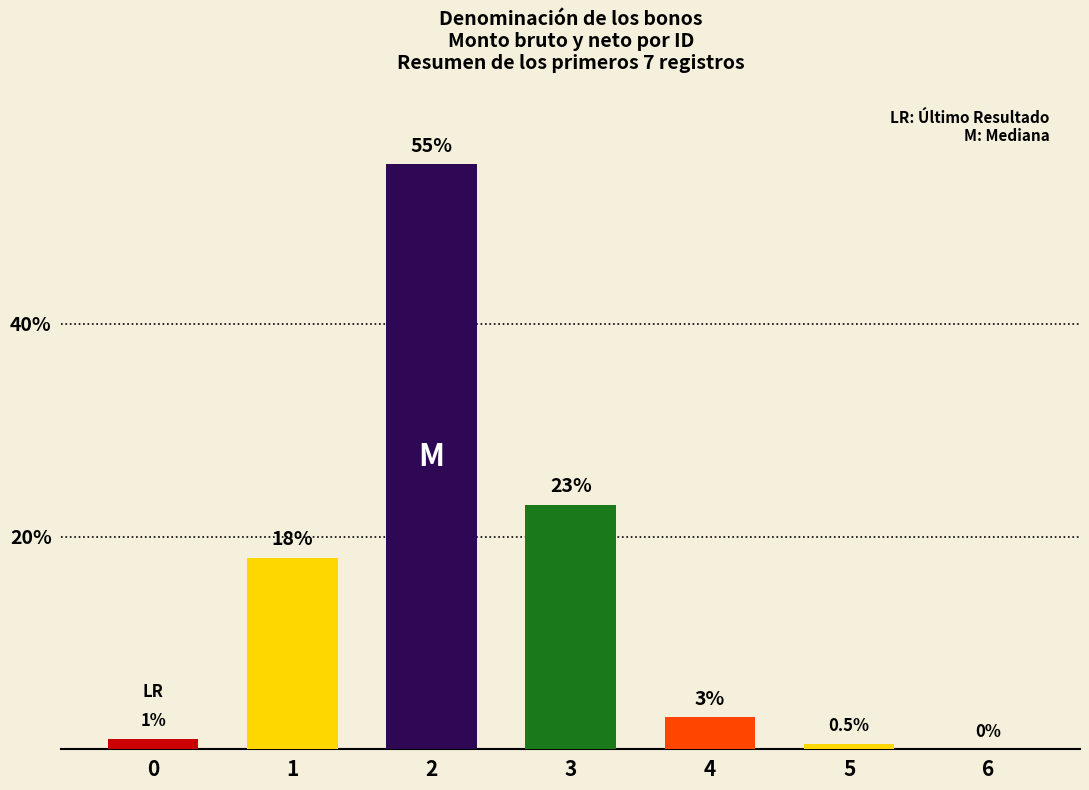

What is the ratio of the value at 4 to the value at 1?

0.2